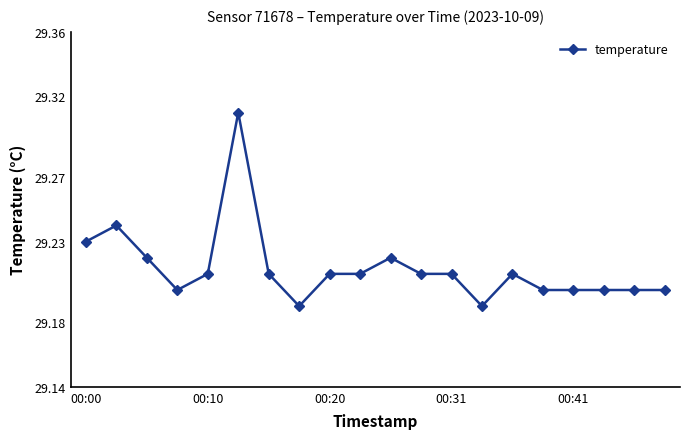

True or false: there are more than 0 points higher than both neighbors.

True